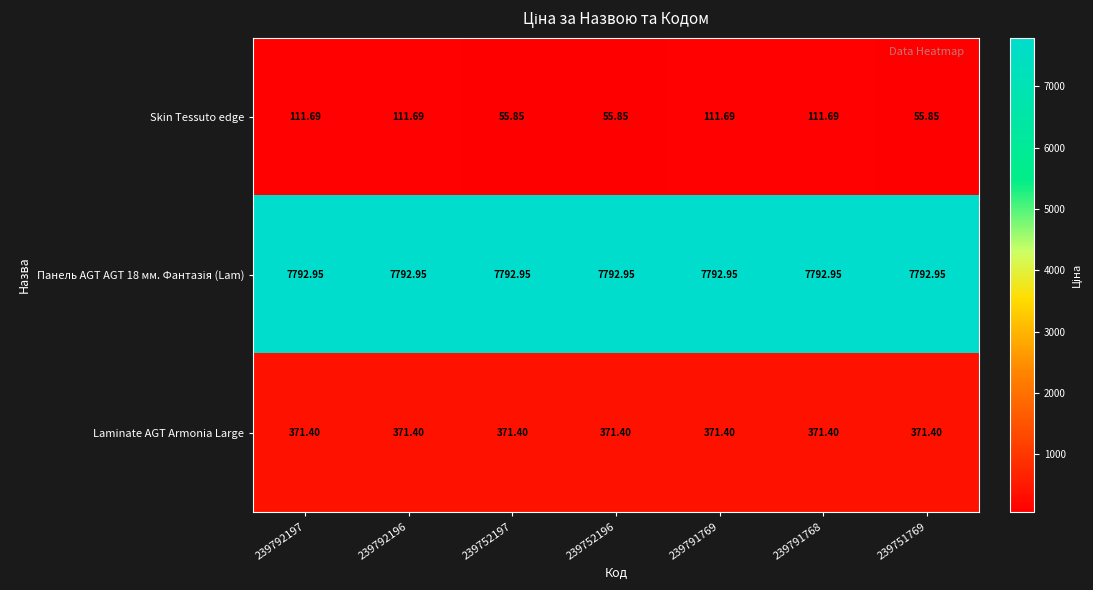

Which series has the largest range (max minus min)?

Skin Tessuto edge